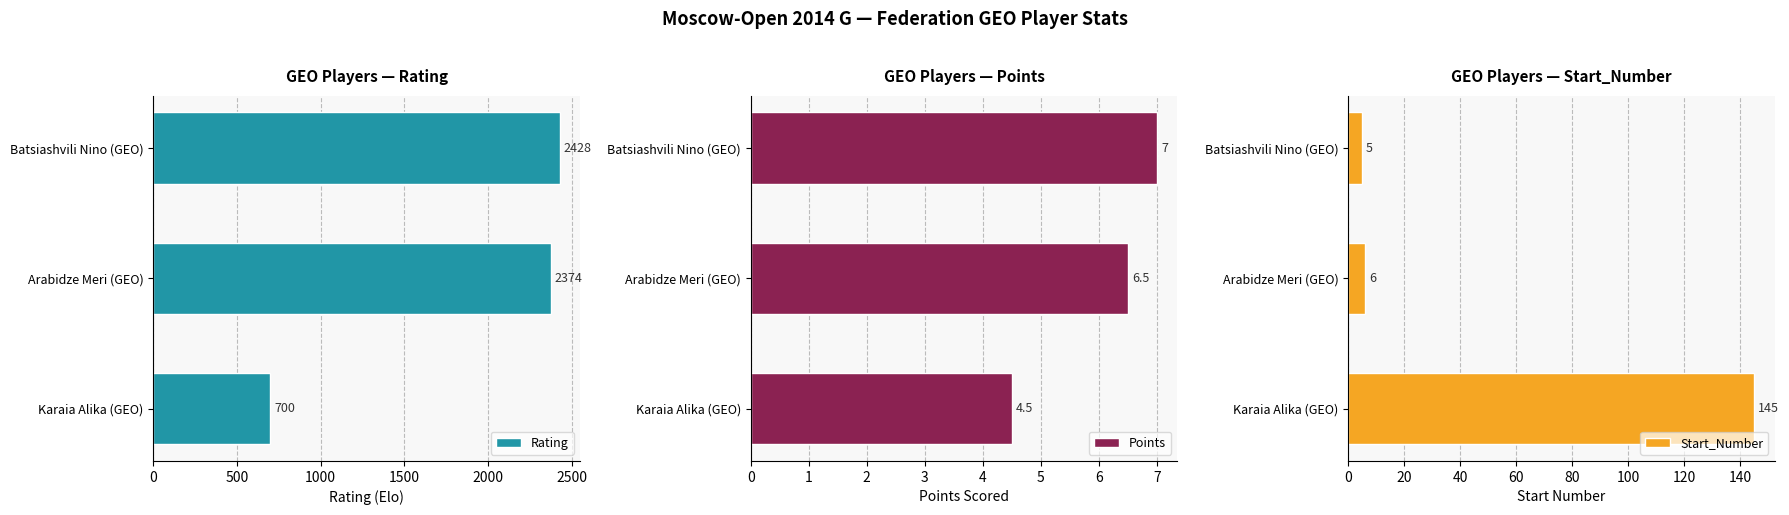

What is the value of the Points bar at the 2nd from the left?

6.5